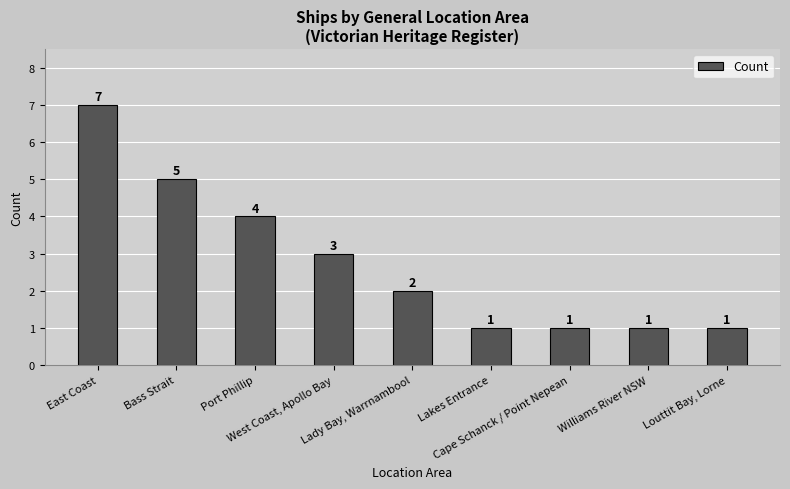

What is the smallest value displayed?

1